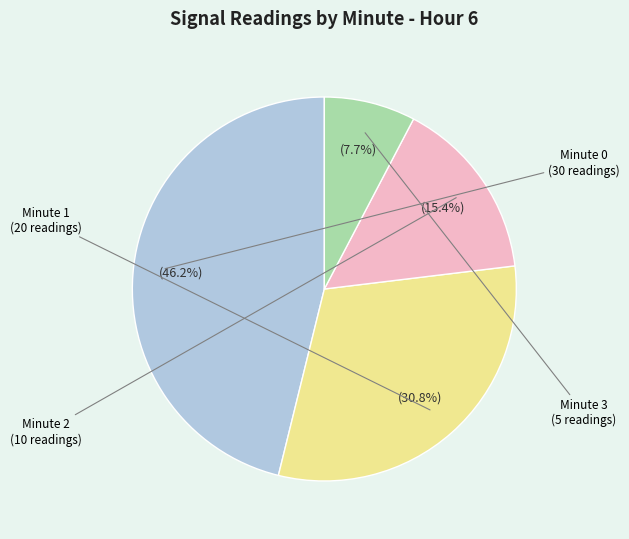

Is there a majority slice in this chart?

No